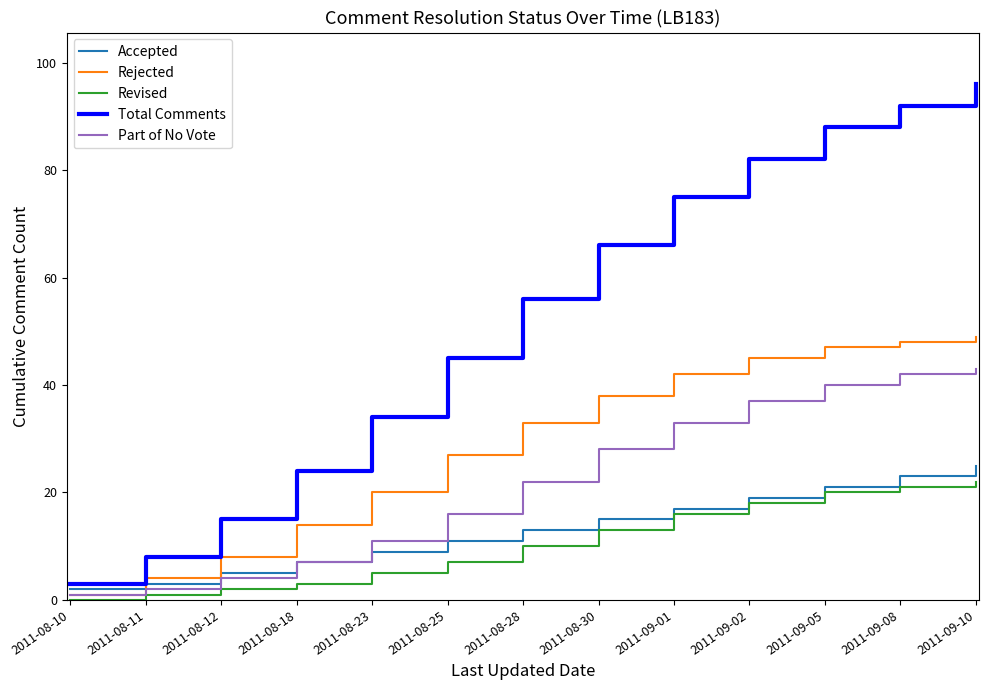

Does the chart display data point markers on the line(s)?

No